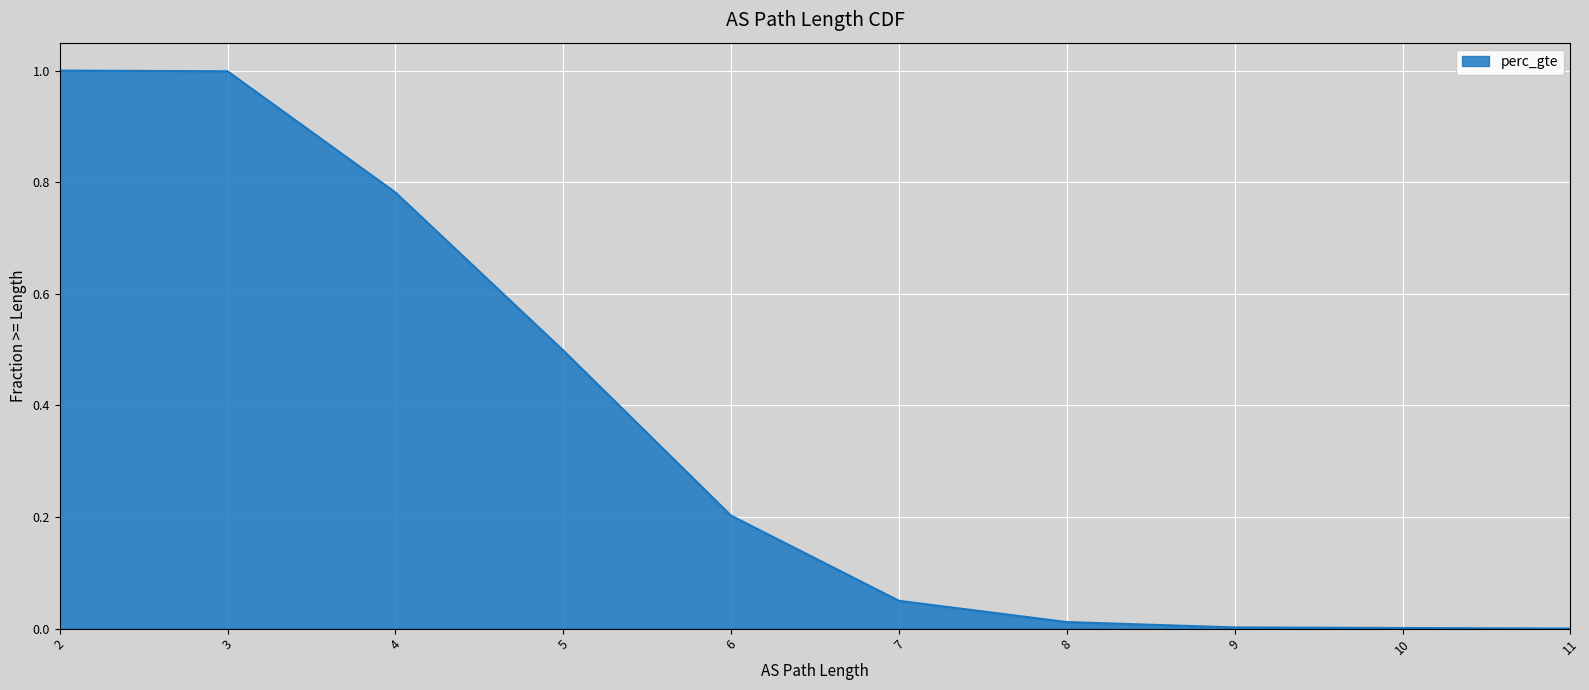

What is the difference between the values at 9 and 6?

0.2